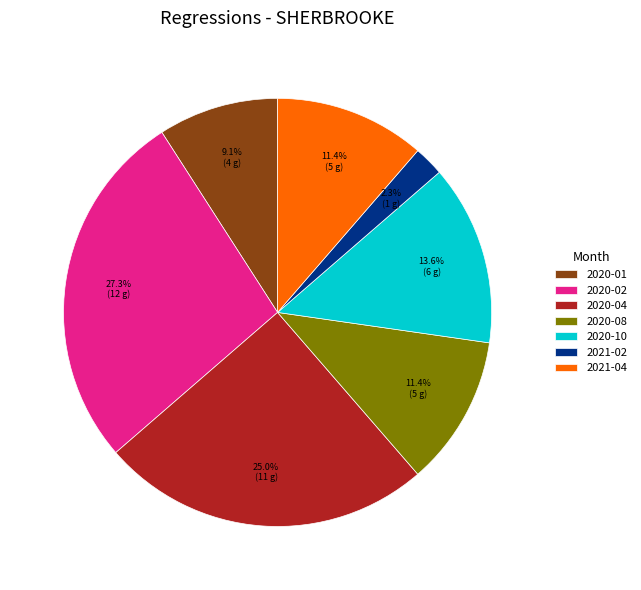

How many segments does this pie chart have?

7